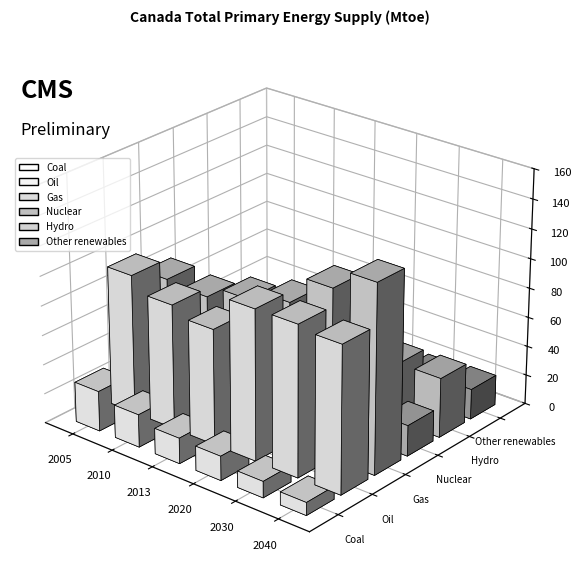

What is the maximum value shown in the chart?

127.8